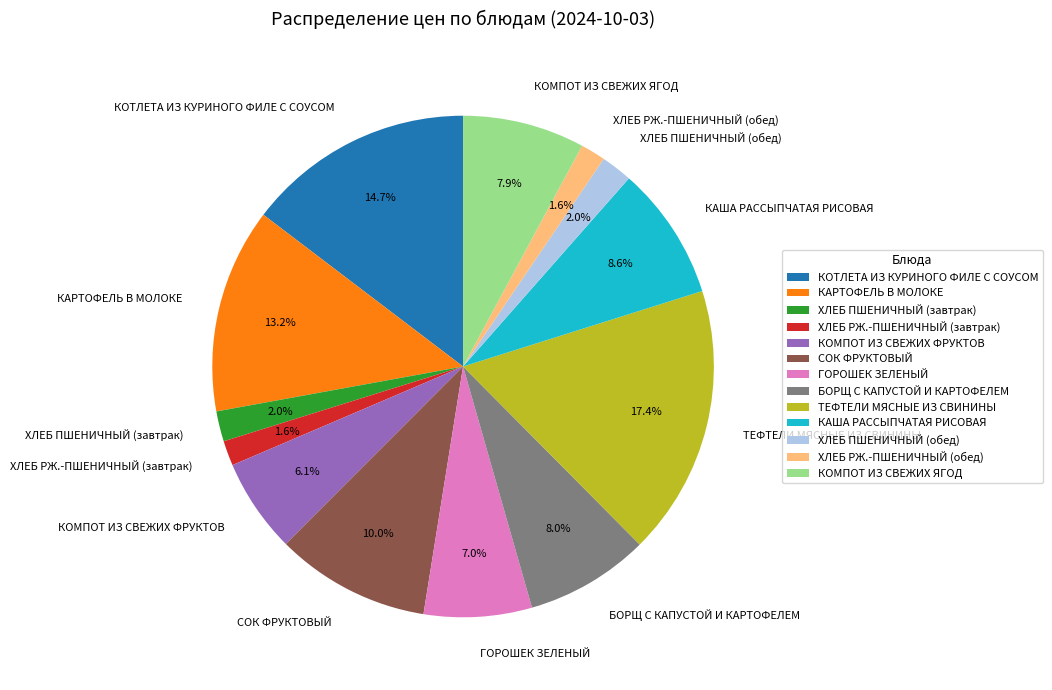

What percentage is the КАША РАССЫПЧАТАЯ РИСОВАЯ slice, to the nearest percent?

9%